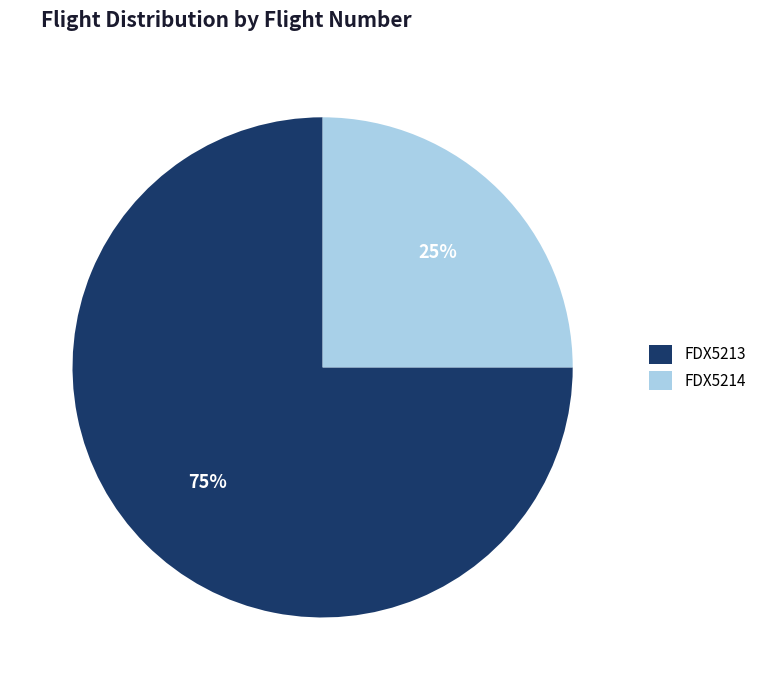

To the nearest percent, what portion does FDX5214 represent?

25%